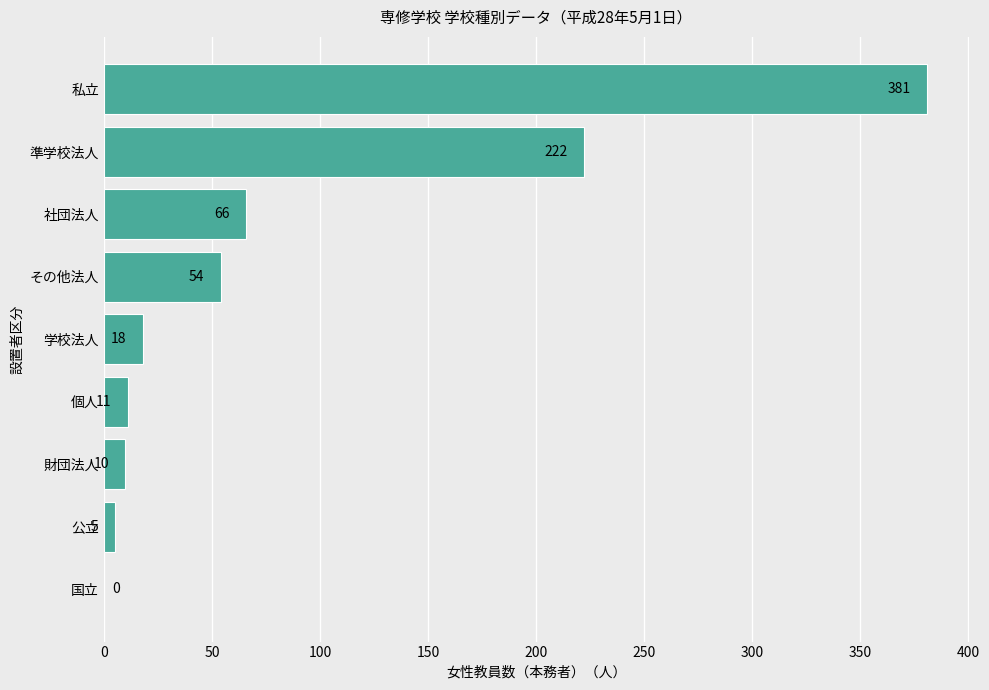

The value at 準学校法人 is 393. True or false?

False